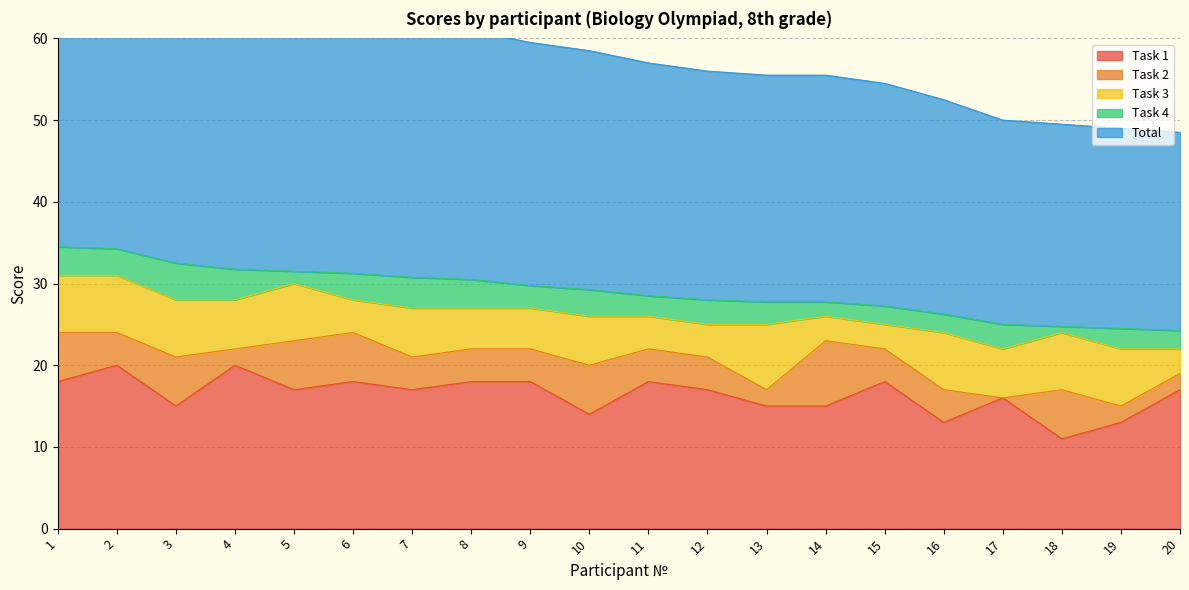

How many interior local valleys does the Task 1 series have?

6